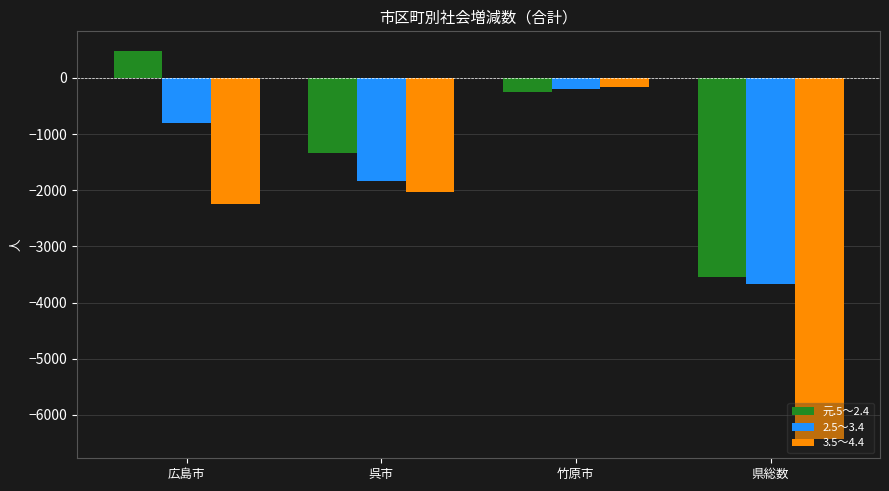

Count the 元.5～2.4 values in the range -1340 to 484.

3